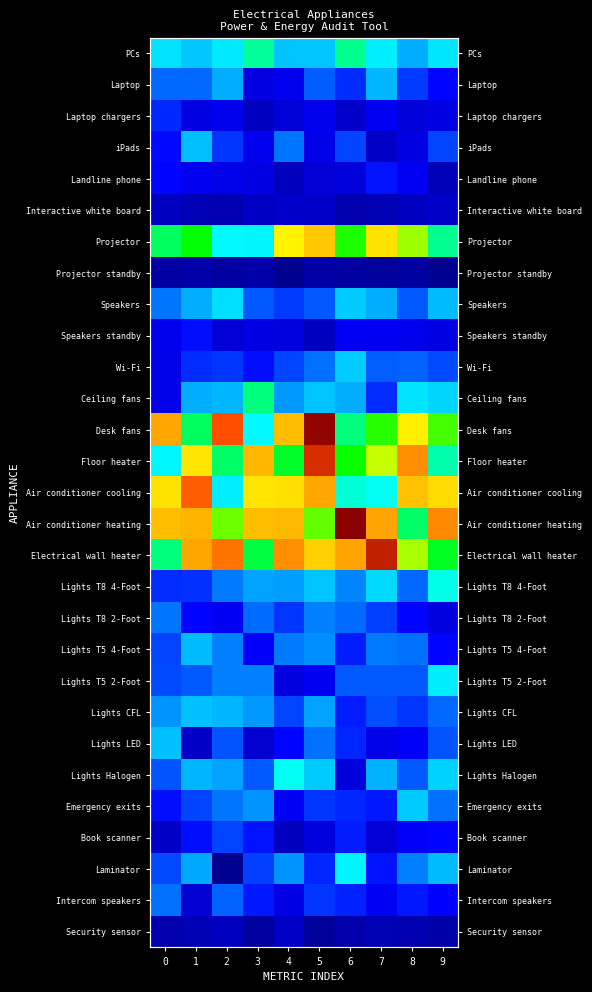

Is it true that Landline phone equals 1.9 at 1?

True